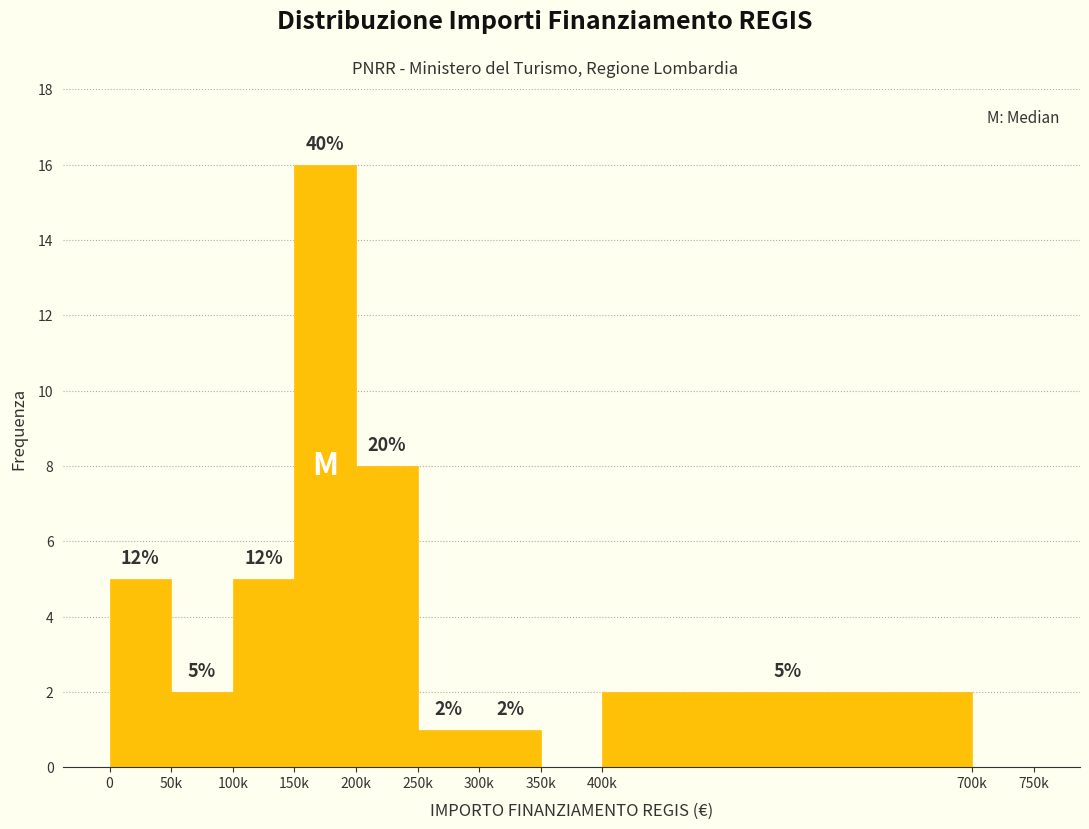

Reading right to left, extract all data points from this chart.

700k=0	400k=2	350k=0	300k=1	250k=1	200k=8	150k=16	100k=5	50k=2	0=5